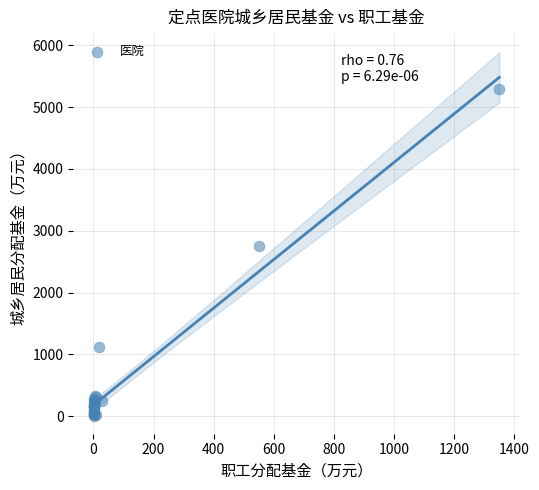

What Y value in the scatter plot is closest to 2655?

2760